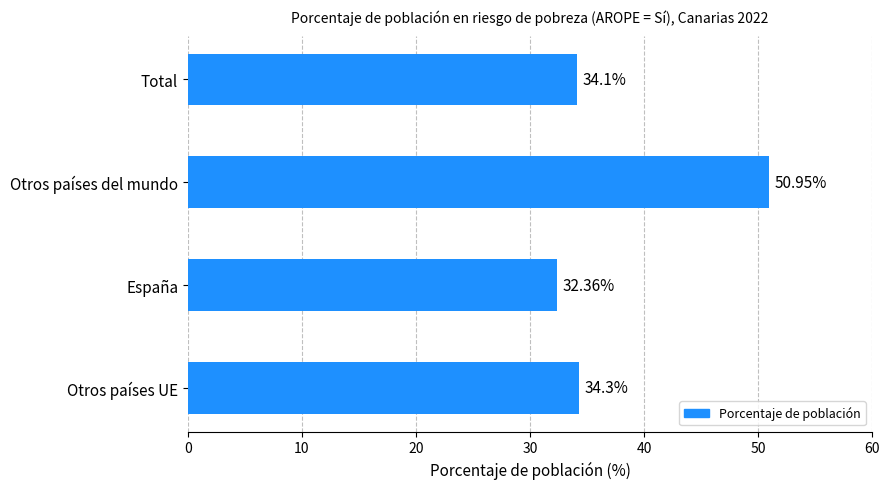

Rank the categories by value from highest to lowest.

Otros países del mundo, Otros países UE, Total, España